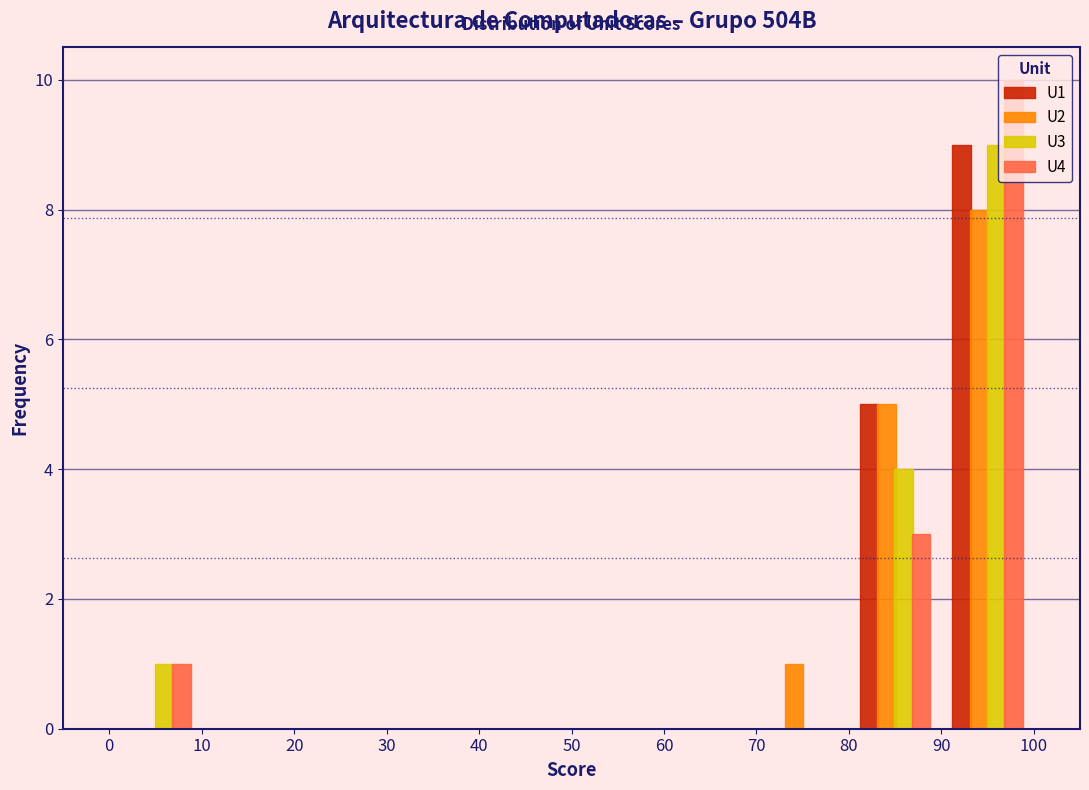

What is the height of the U3 bar covering 0 to 10 on the x-axis? The values are not printed on the chart, so give them approximately, as read against the axis.

1